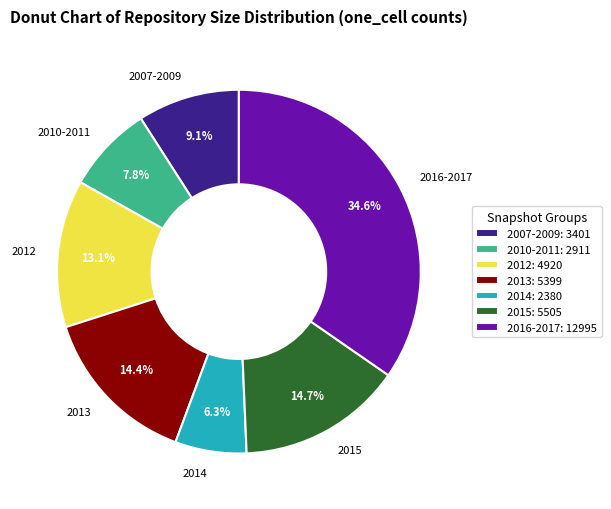

How many slices are in this pie chart?

7